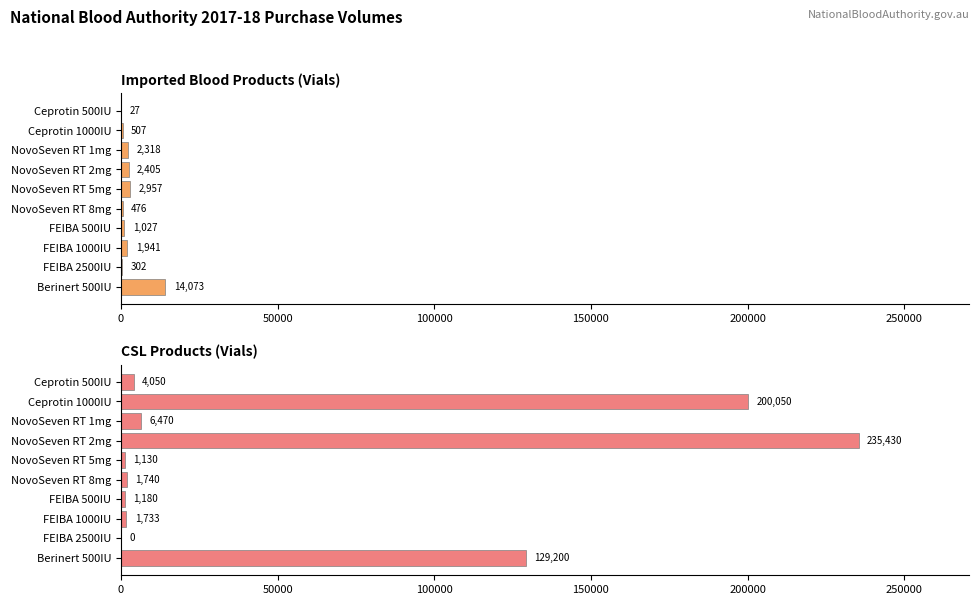

At NovoSeven RT 8mg, list the series in order from smallest to largest.

Imported Blood Products (Vials), CSL Products (Vials)